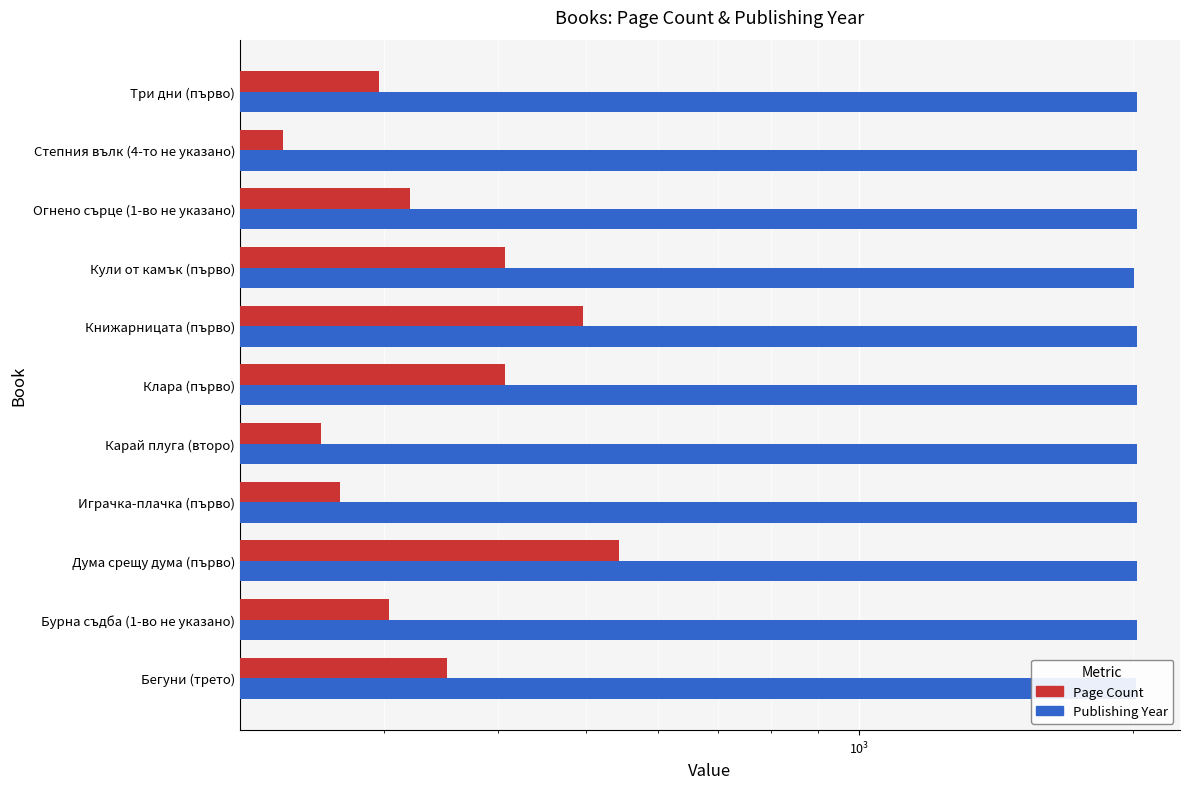

What is the minimum value shown in the chart?

232